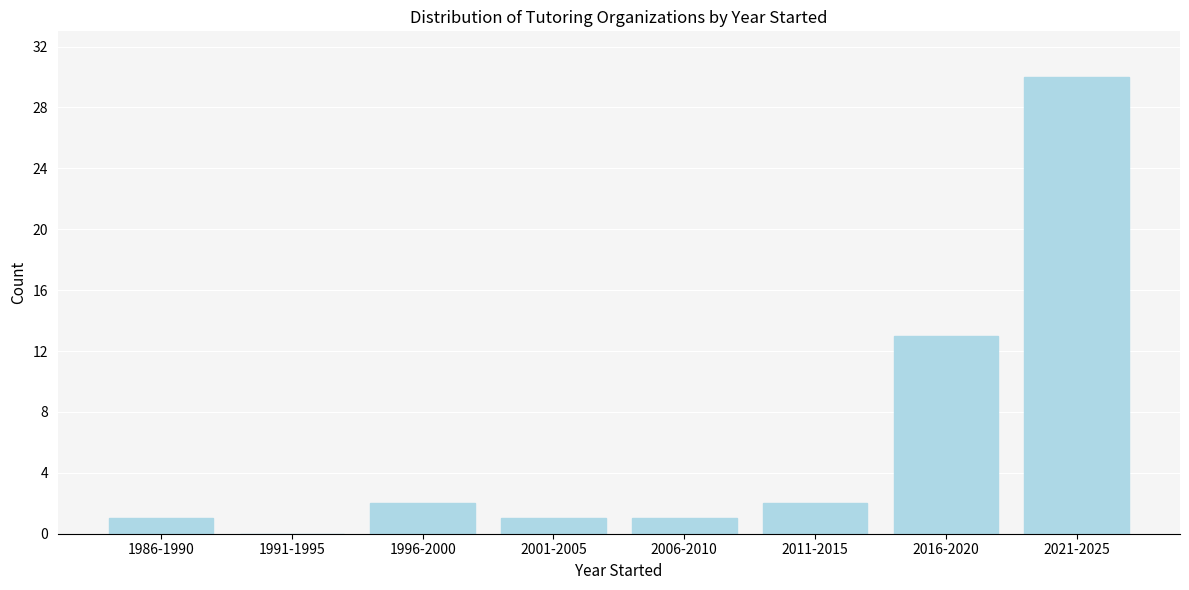

Reading left to right, what are all the values shown in this chart?

1986-1990=1	1991-1995=0	1996-2000=2	2001-2005=1	2006-2010=1	2011-2015=2	2016-2020=13	2021-2025=30